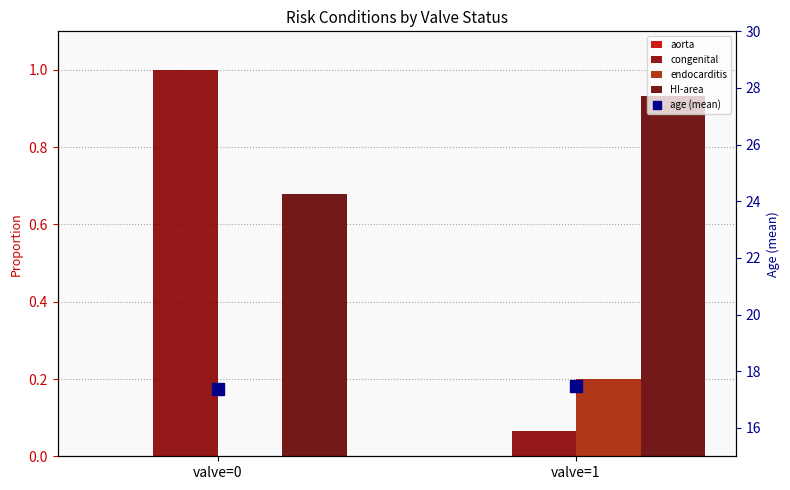

Does the chart contain stacked bars?

No